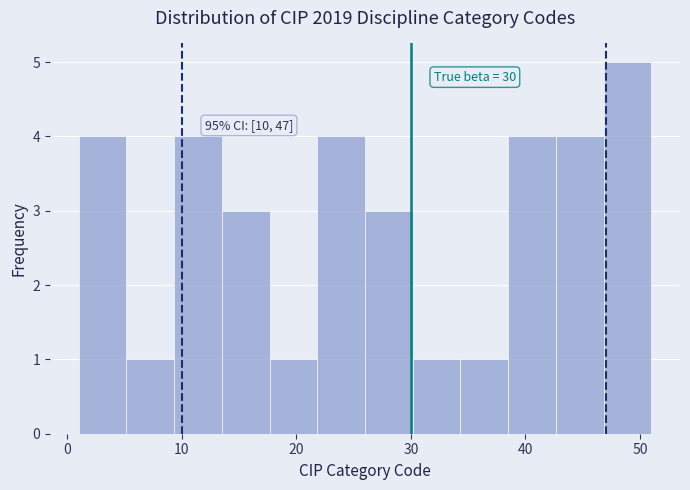

Which range on the x-axis has the tallest bar?

47 to 51